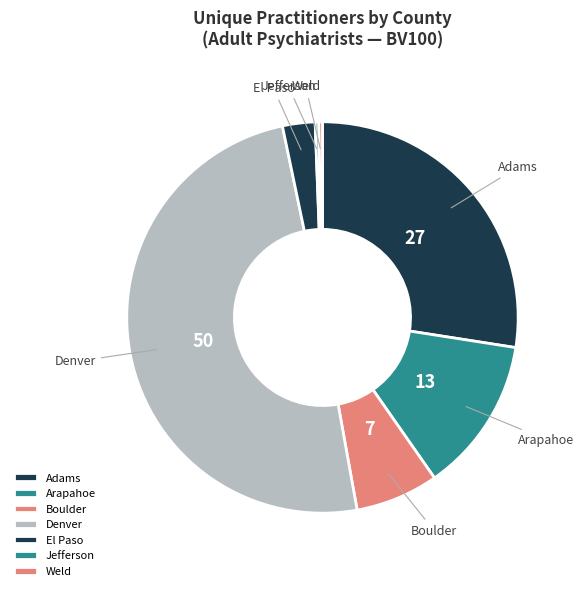

Which slice is the largest?

Denver